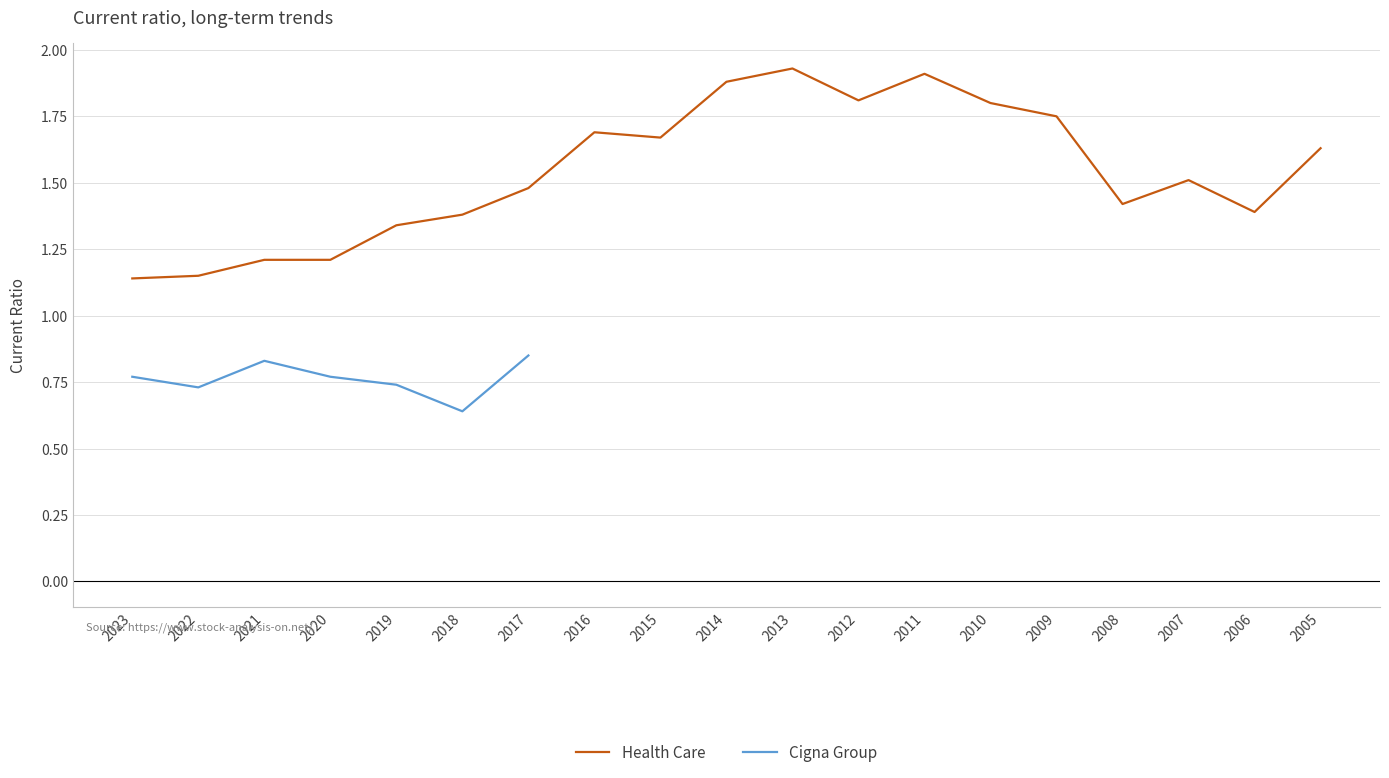

Which category has the highest value across all series?

2013